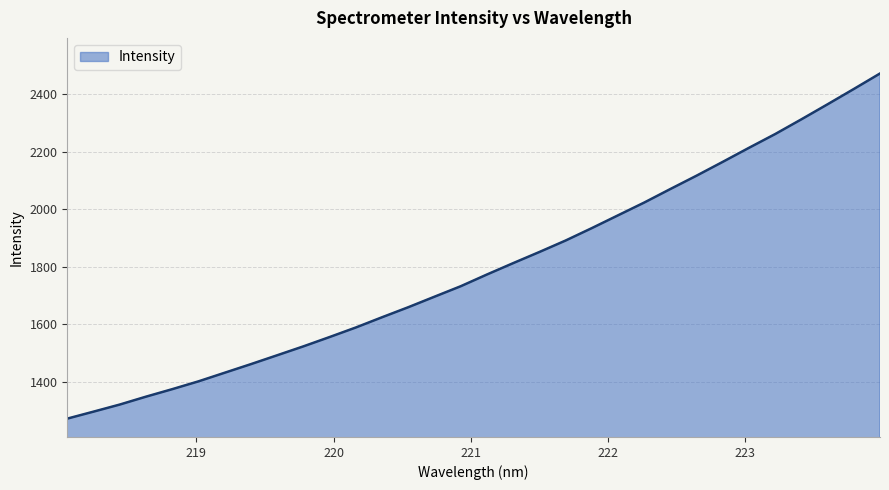

What is the minimum value shown in the chart?

1273.4